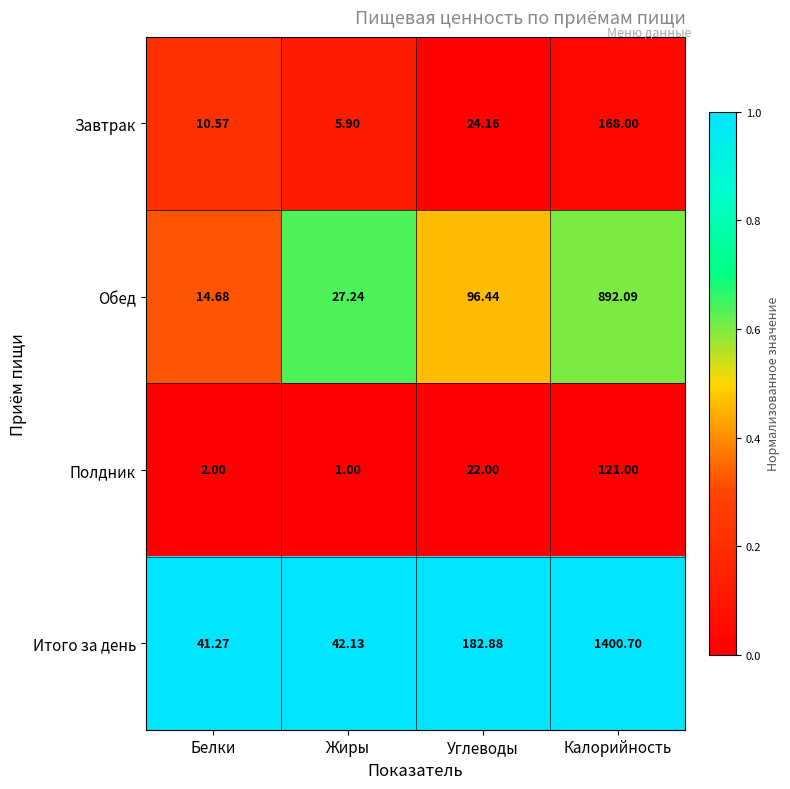

Which series has the largest total across all categories?

Итого за день